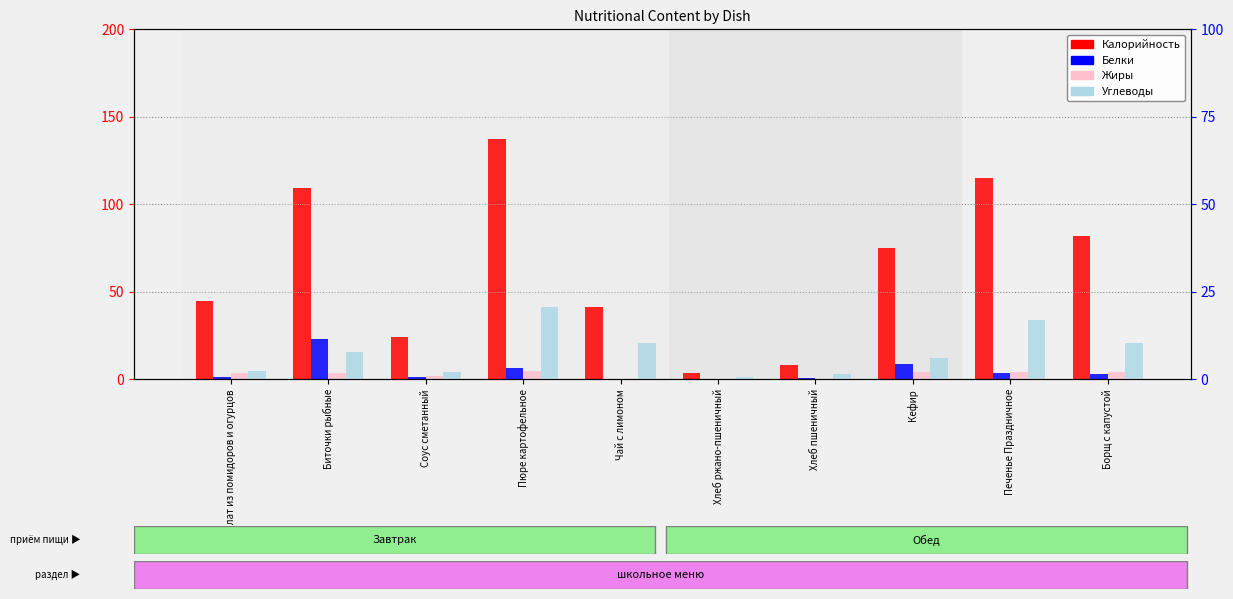

How many data points does each series have?

10